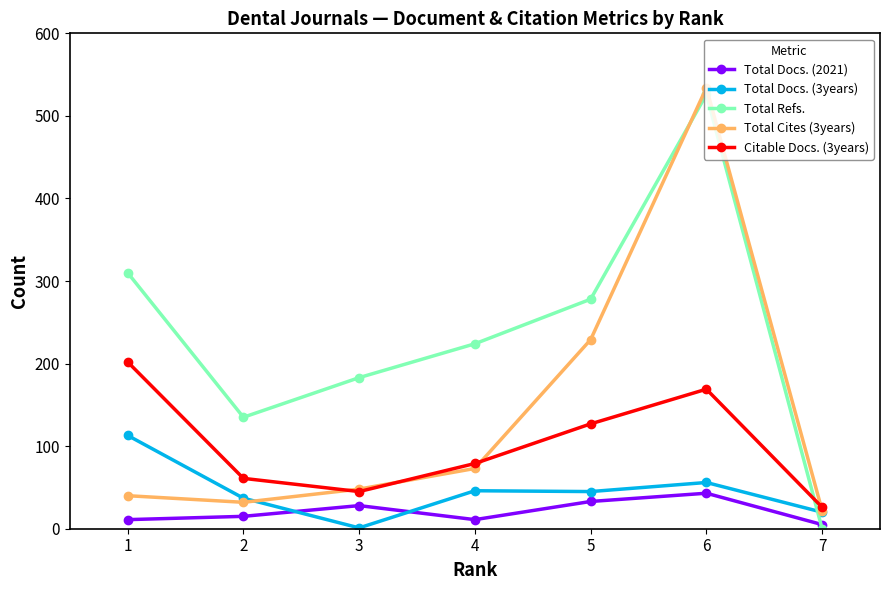

At which label does Citable Docs. (3years) reach its minimum?

7